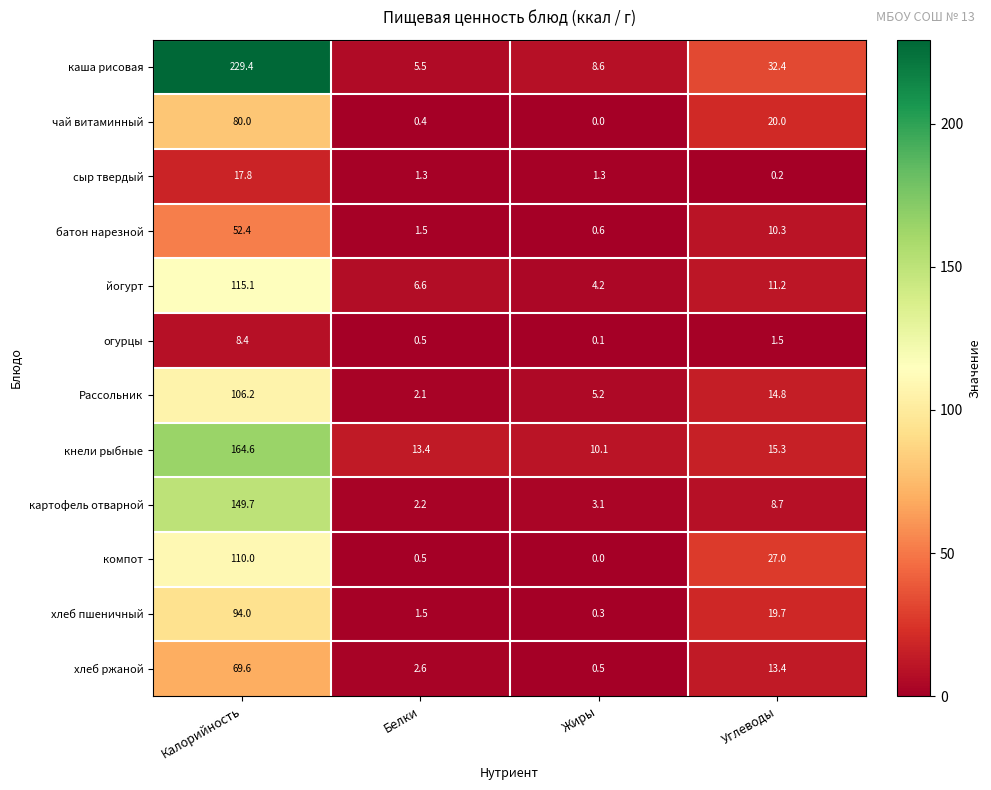

At which category is the sum across all series the highest?

Калорийность